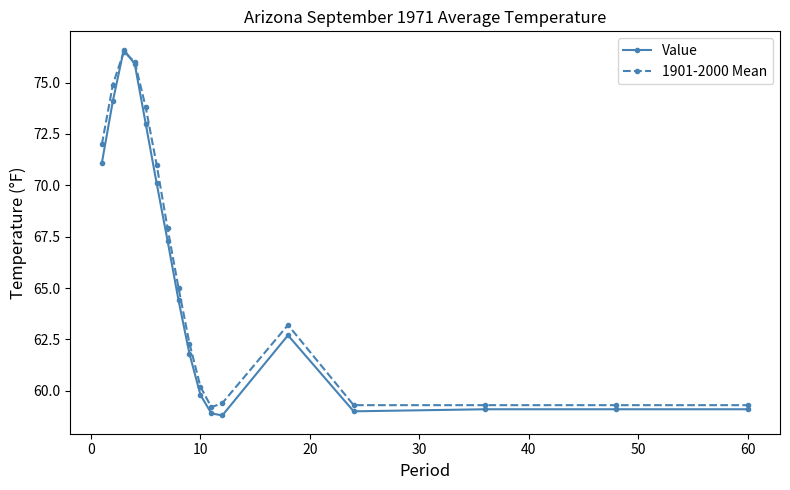

Which series has the widest spread of values?

Value